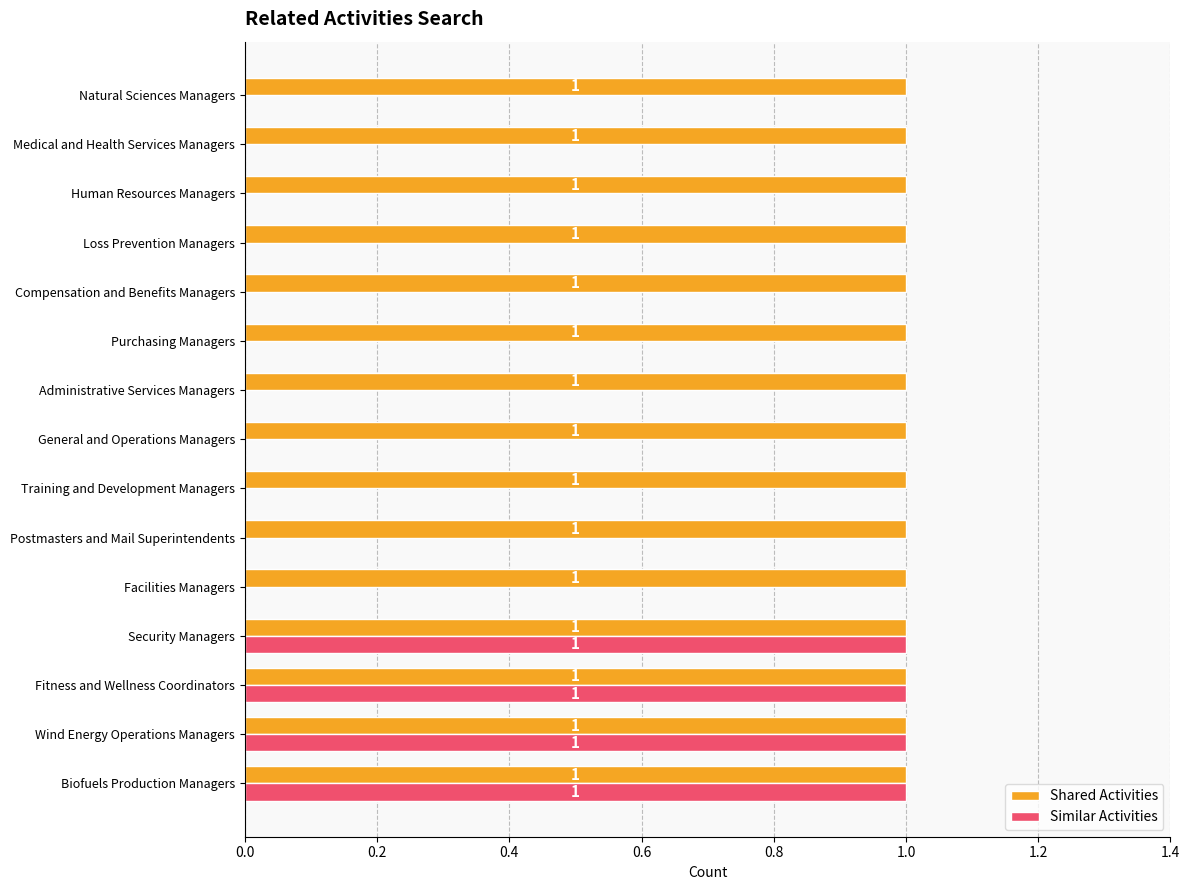

The value of Shared Activities at Wind Energy Operations Managers is 0. True or false?

False